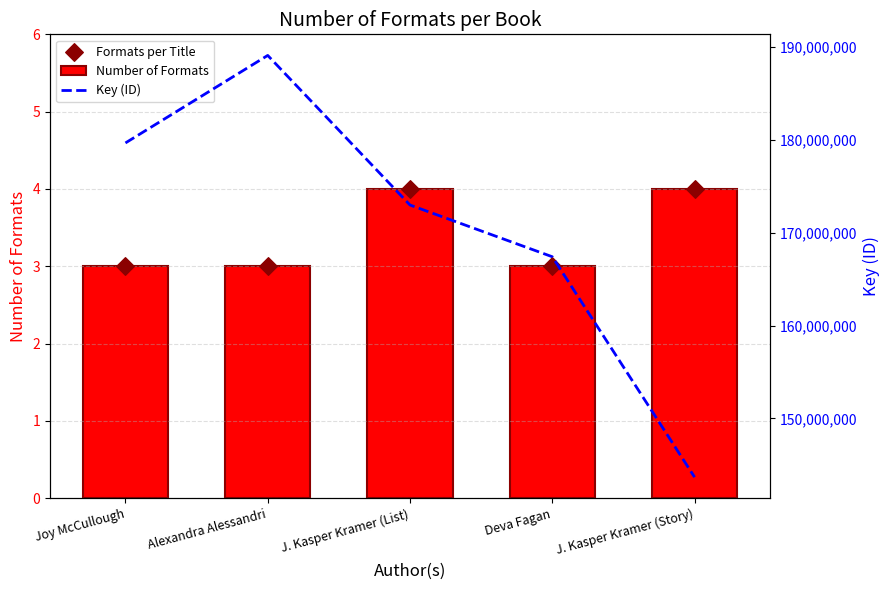

Which series reaches the minimum Y coordinate?

Number of Formats